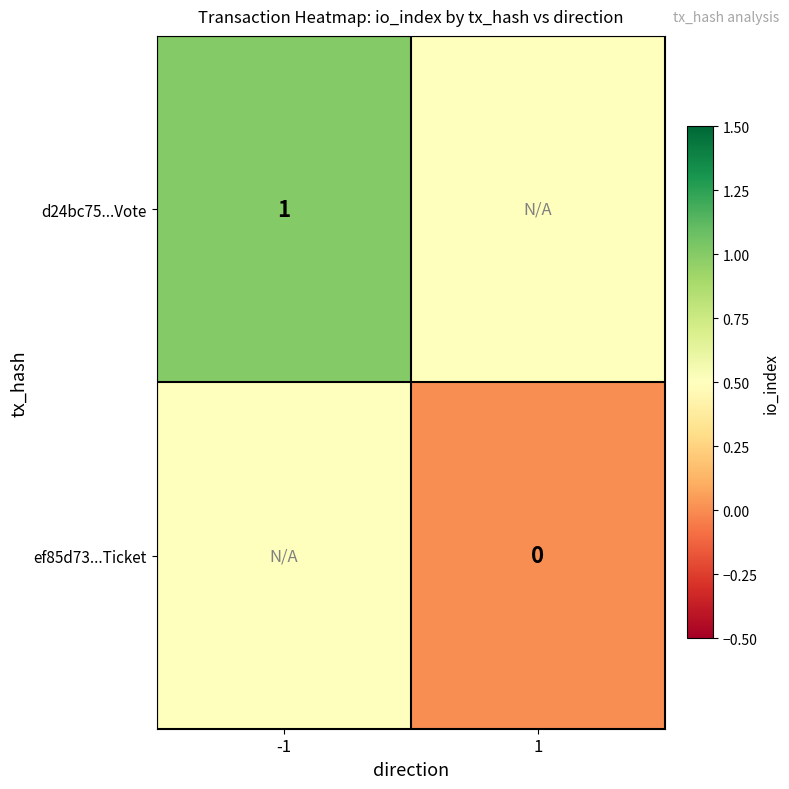

Is the value of ef85d73...Ticket at 1 greater than the value of d24bc75...Vote at -1?

No